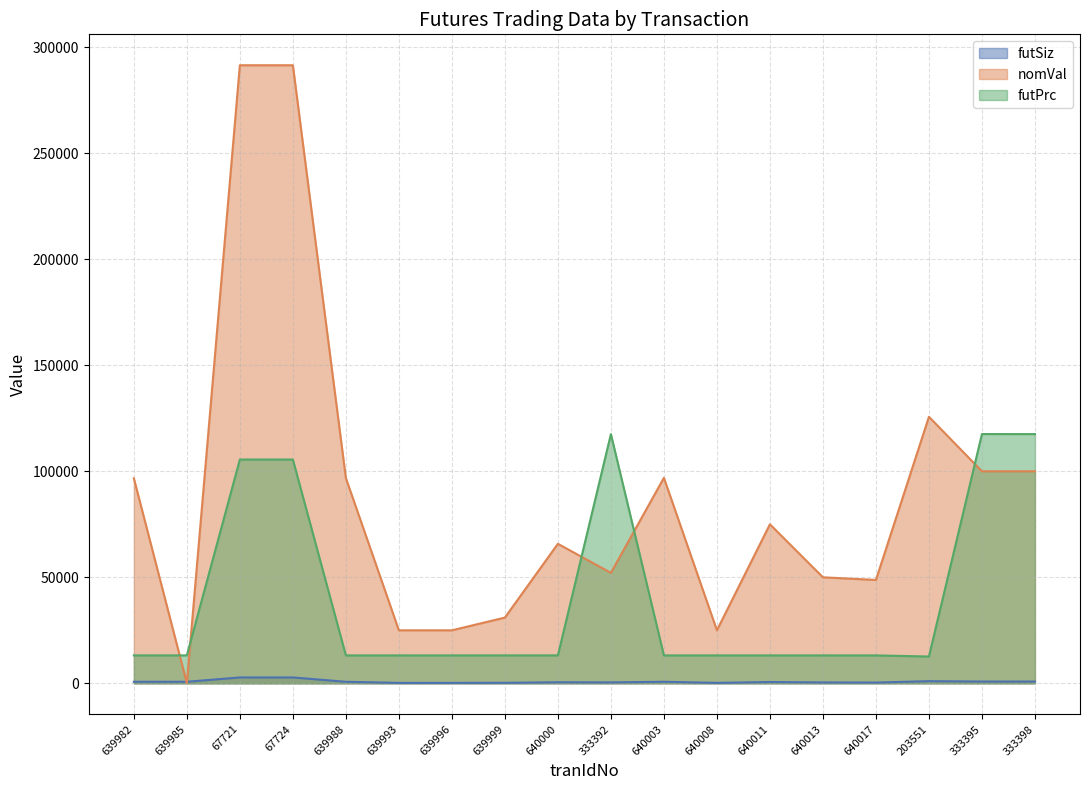

What is the label of the 17th point from the right?

639985